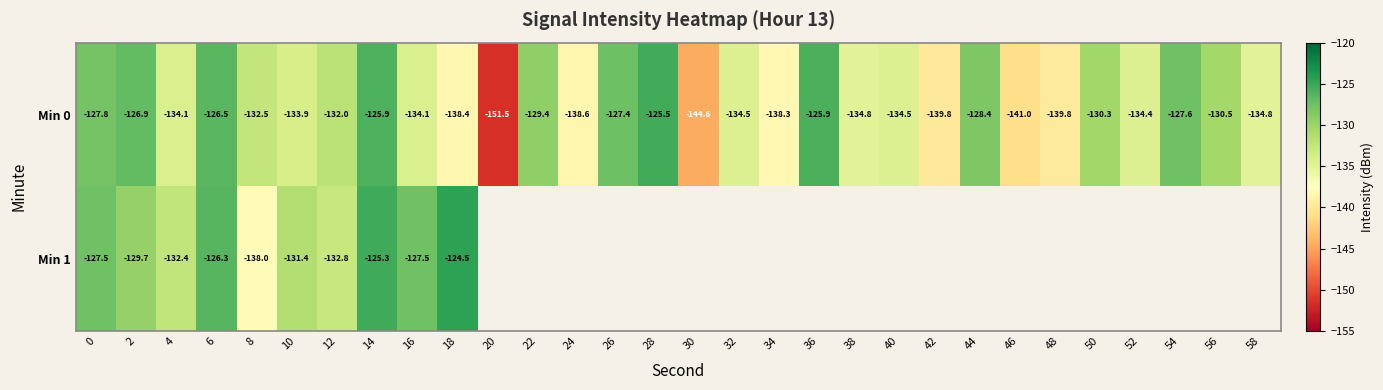

Read the Min 0 value at 24.

-138.6